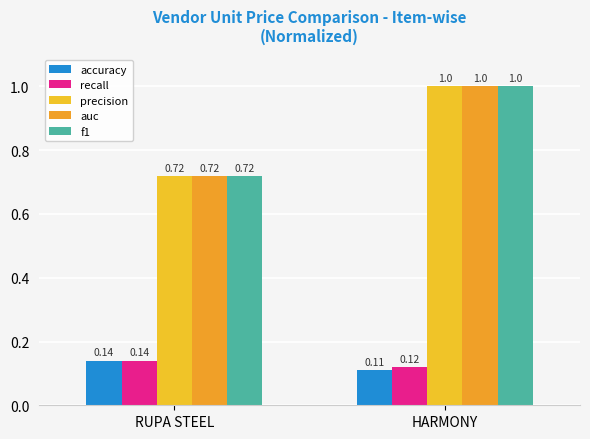

Rank the categories by f1 value from lowest to highest.

RUPA STEEL, HARMONY